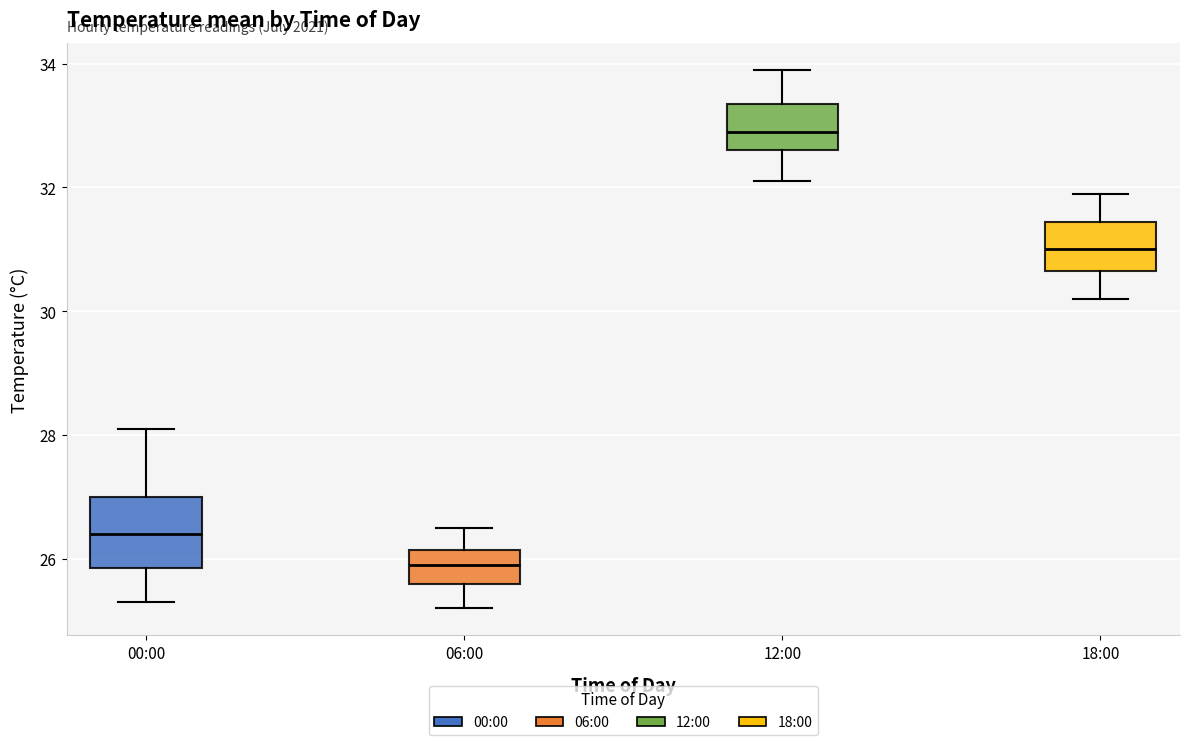

Where does the median line of the box for 12:00 sit on the y-axis? The values are not printed on the chart, so give them approximately, as read against the axis.

33.0